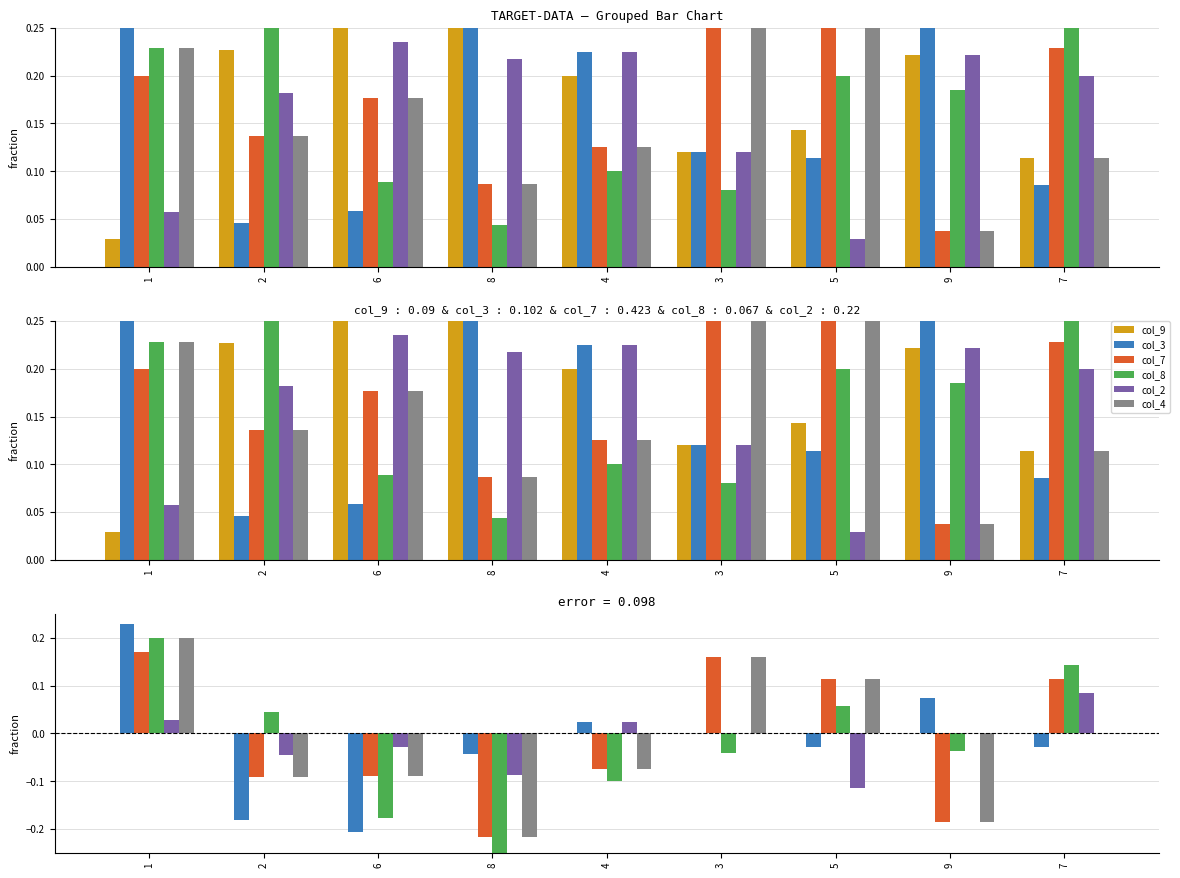

What are all the series names shown in the legend?

col_9, col_3, col_7, col_8, col_2, col_4